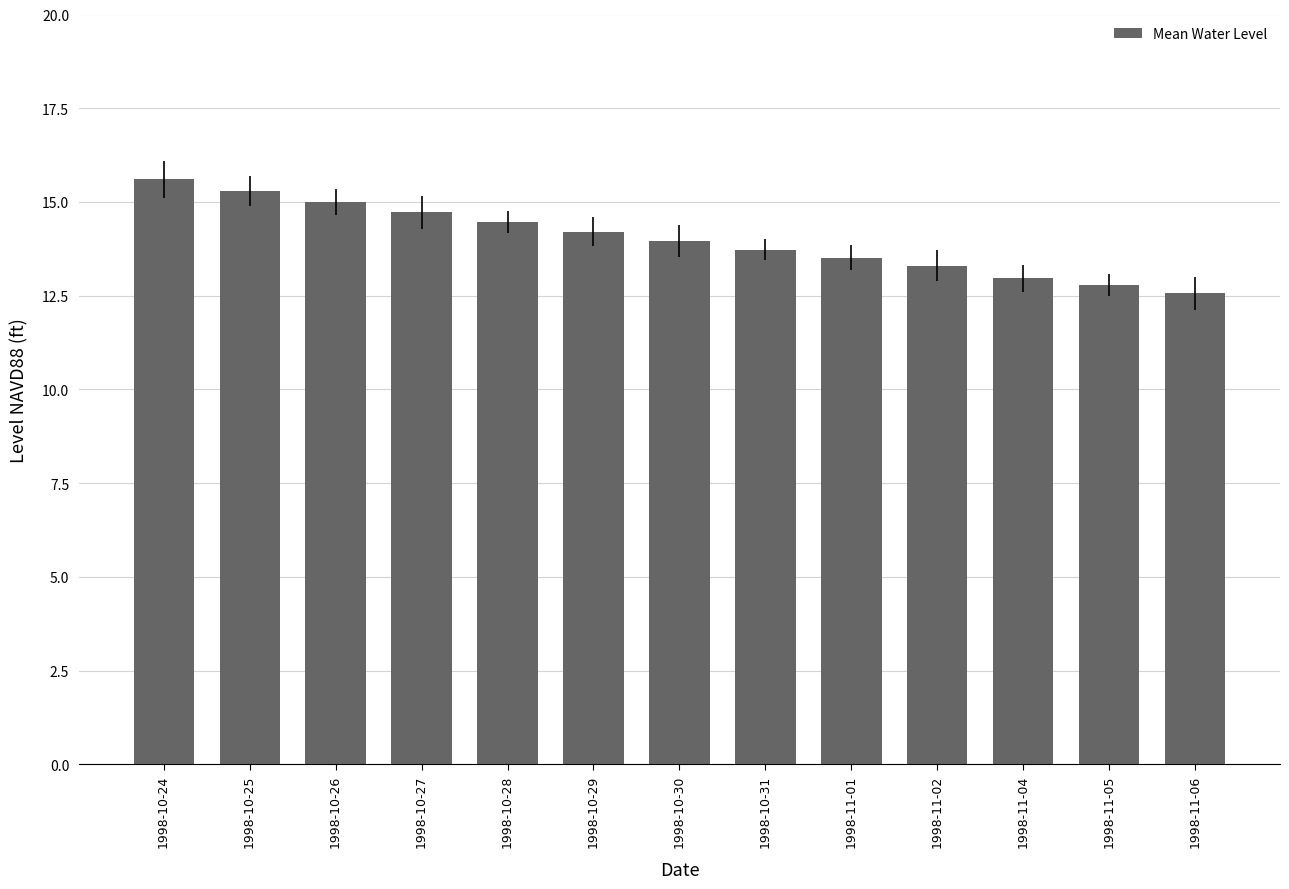

What is the difference between the maximum and minimum values?

3.0